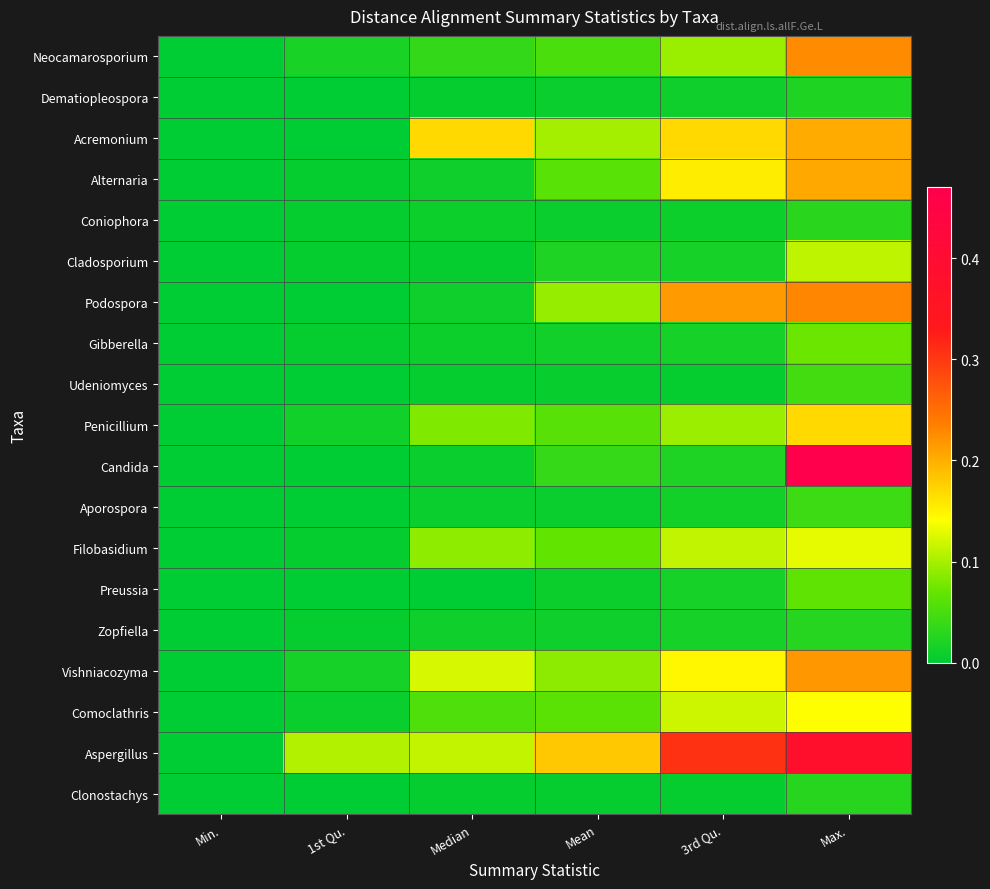

Which series has the largest total across all categories?

Aspergillus